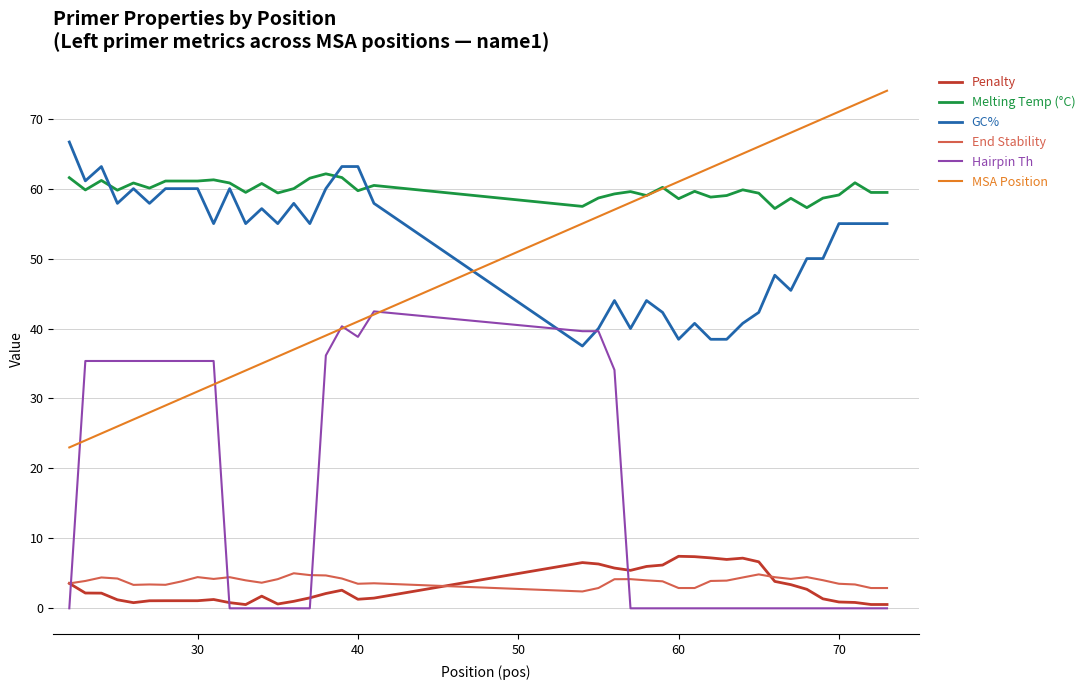

How many intersections are there between MSA Position and GC%?

1